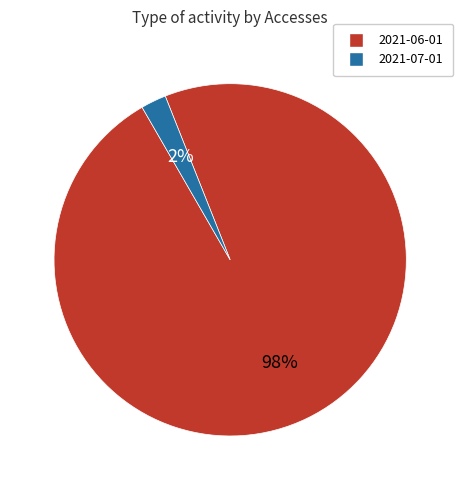

How many slices are in this pie chart?

2